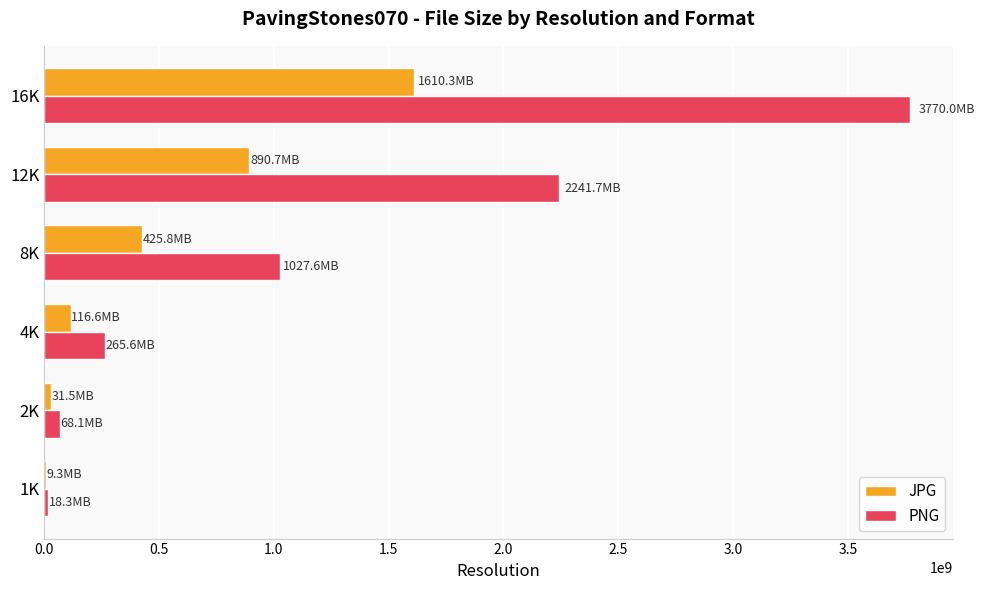

Which label corresponds to the largest value in the chart?

16K